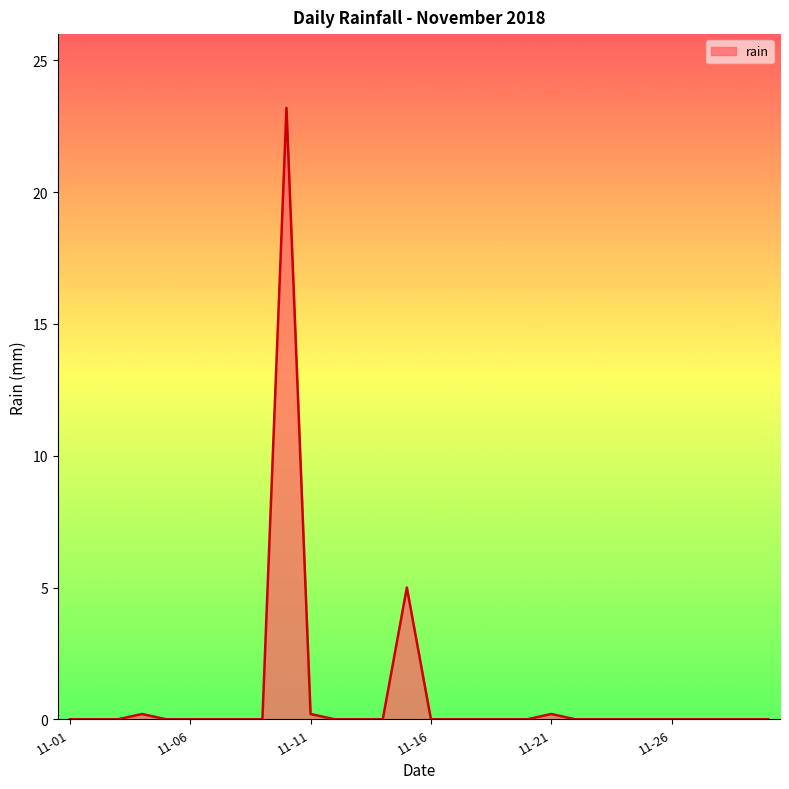

Reading left to right, what are all the values shown in this chart?

0.0	0.0	0.0	0.2	0.0	0.0	0.0	0.0	0.0	23.2	0.2	0.0	0.0	0.0	5.0	0.0	0.0	0.0	0.0	0.0	0.2	0.0	0.0	0.0	0.0	0.0	0.0	0.0	0.0	0.0